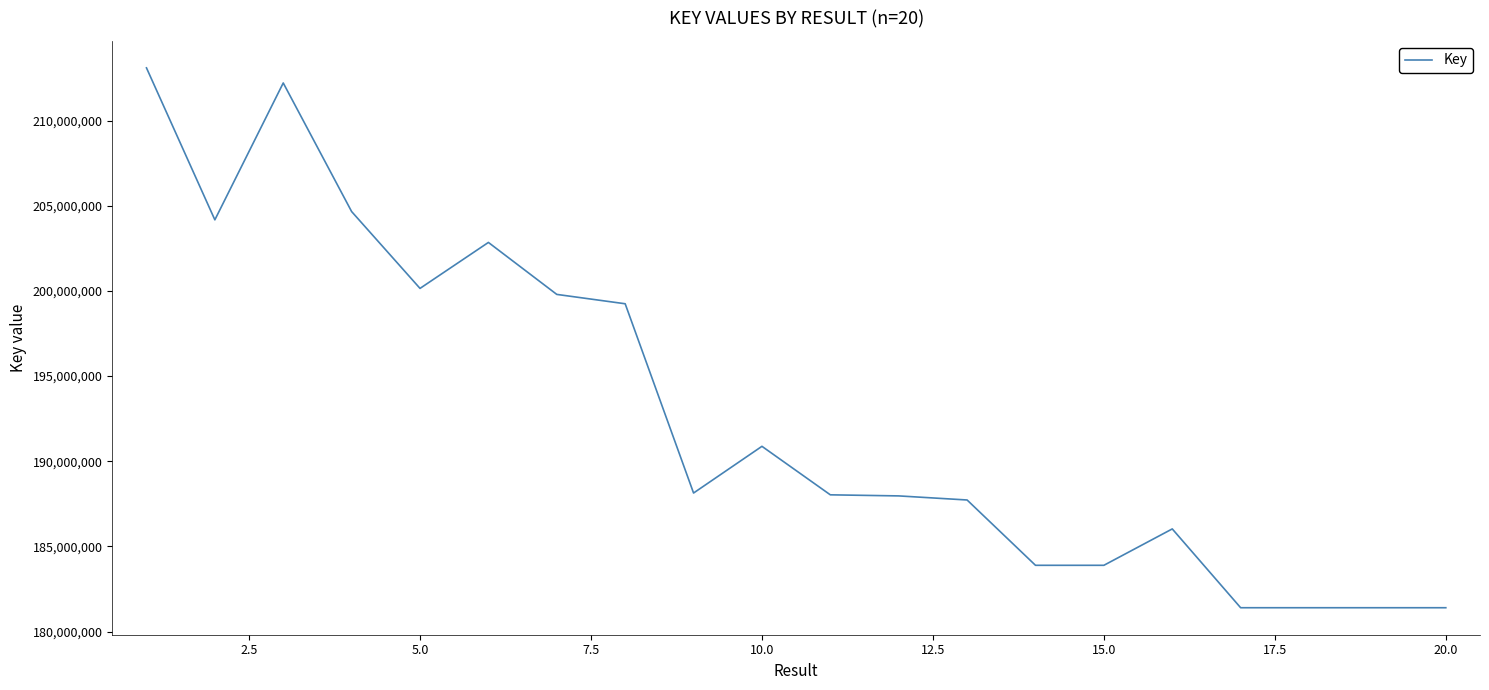

What is the difference between the maximum and minimum values?

31698458